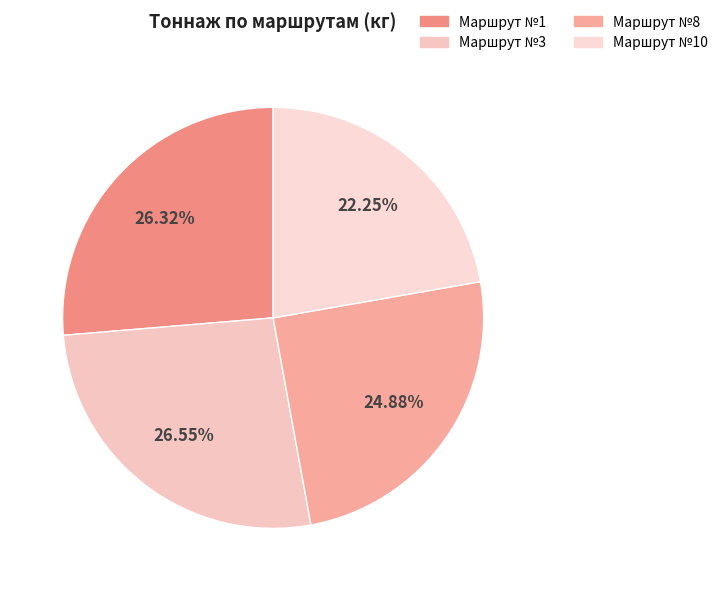

Rank the categories by value from lowest to highest.

10, 8, 1, 3